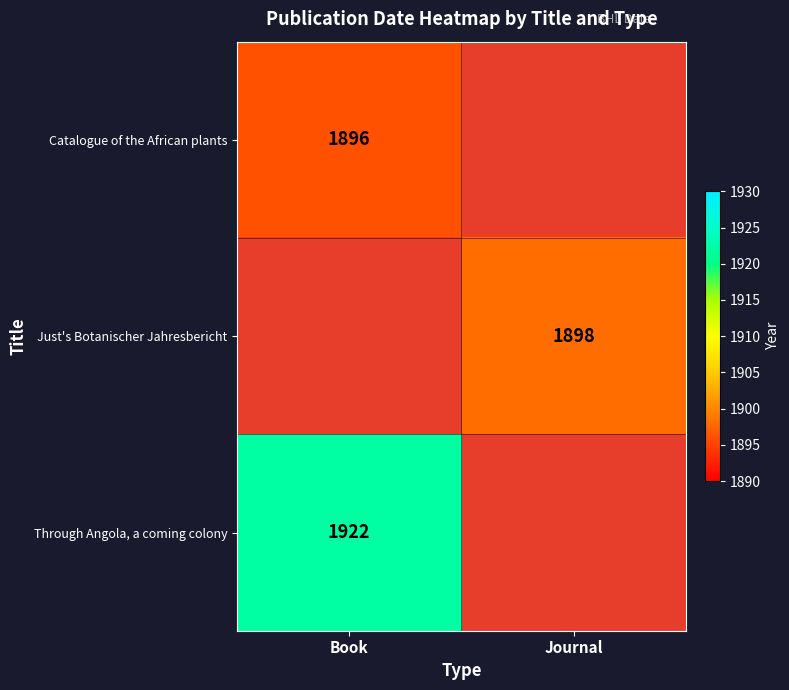

Which series has the widest spread of values?

Through Angola, a coming colony